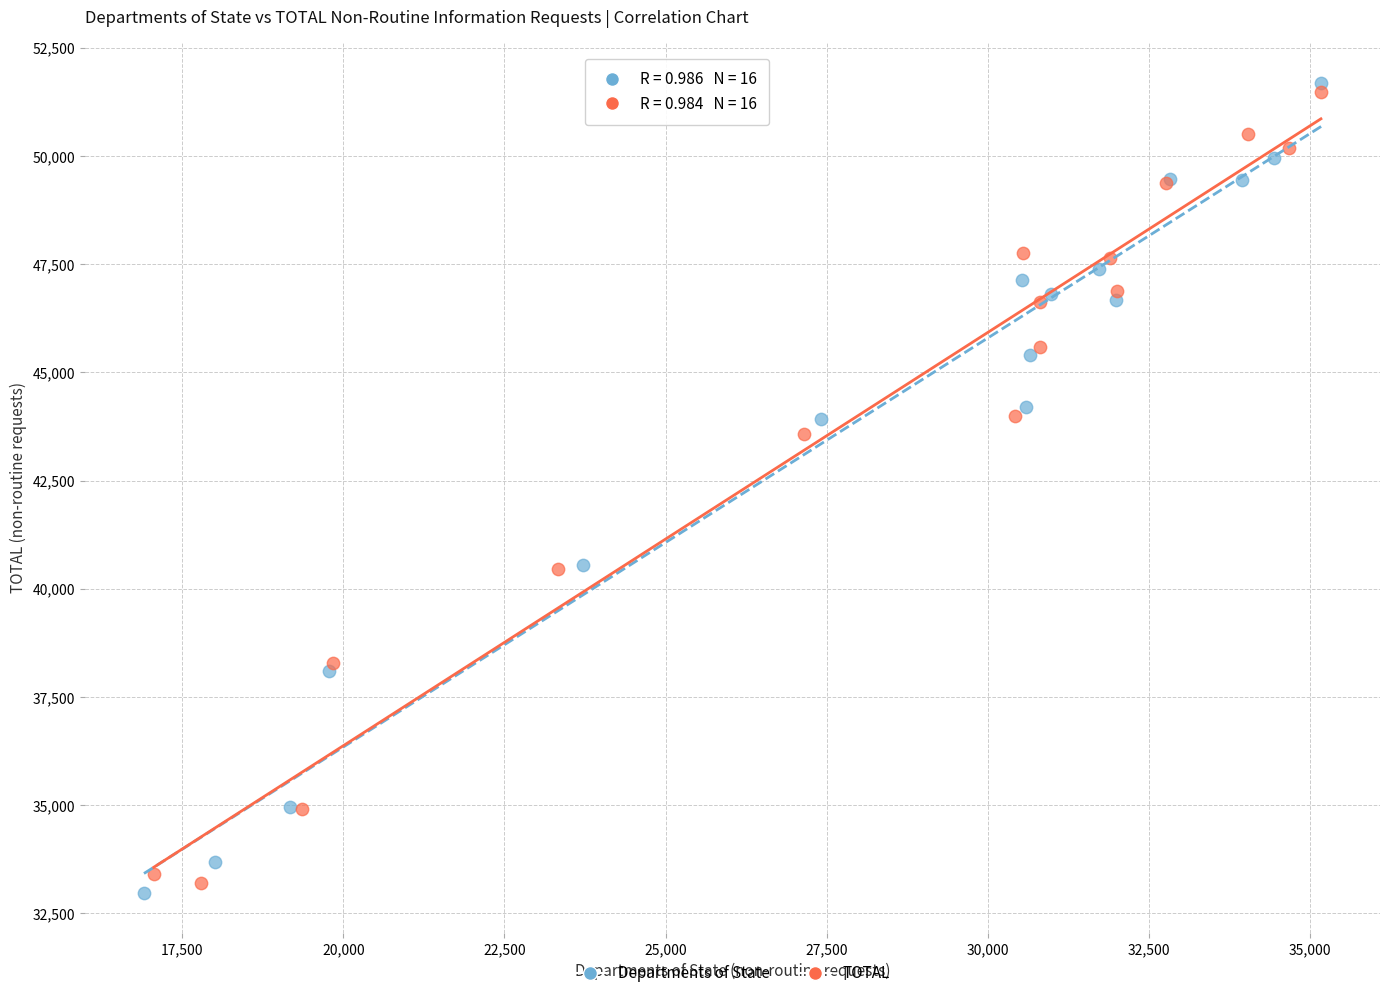

What are all the series names shown in the legend?

Departments of State, TOTAL